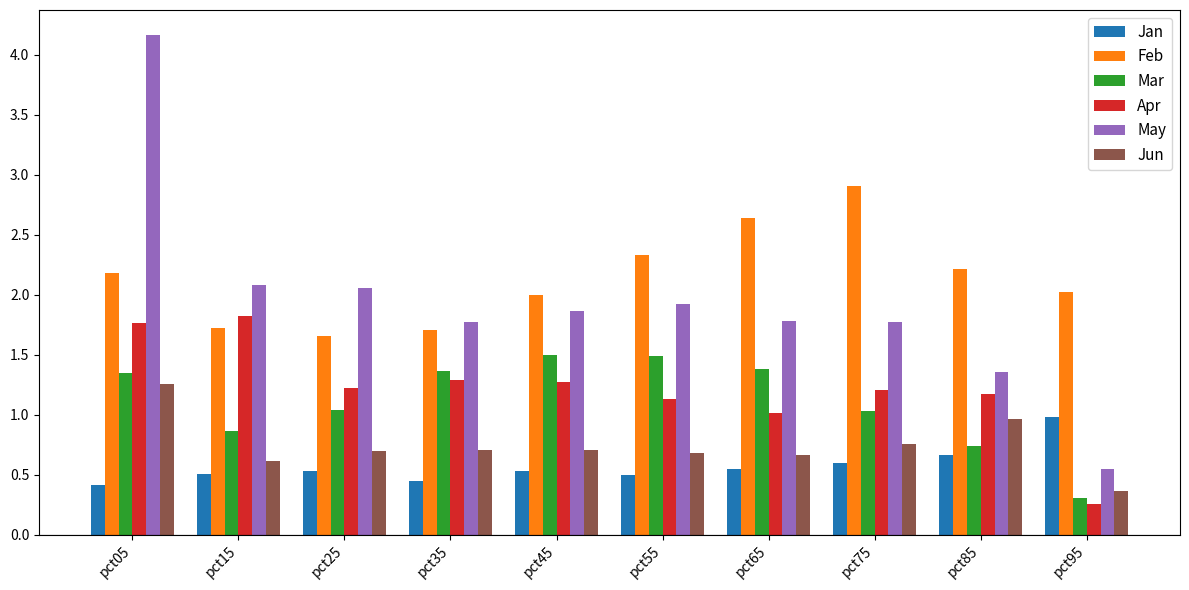

What is the sum of all May values?

19.3